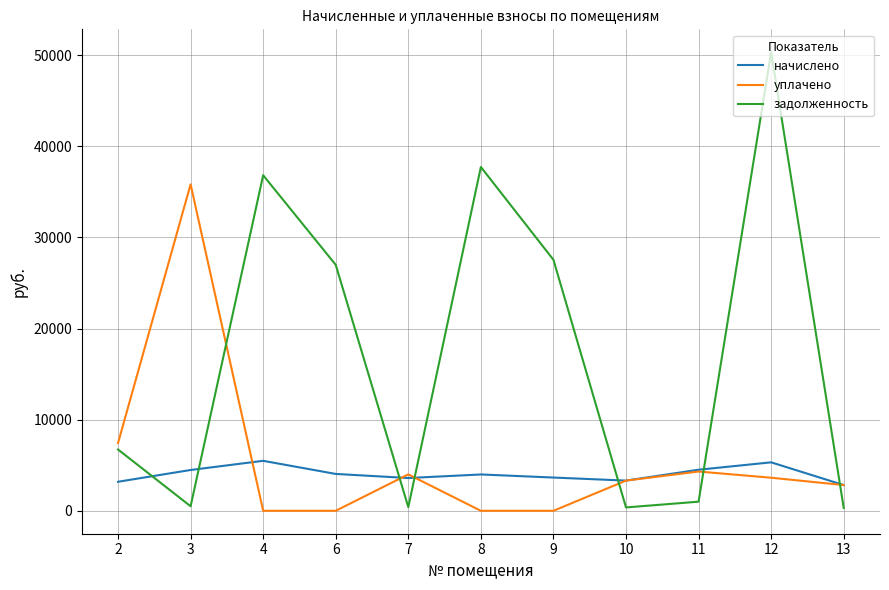

What is the total value across all series at 7?

7992.4